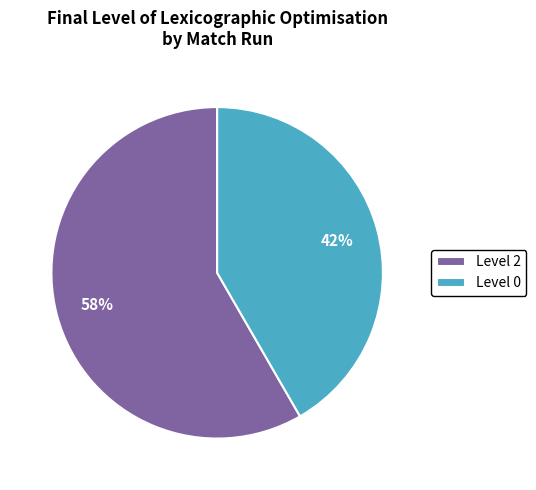

Does Level 2 account for over 50% of the chart?

Yes